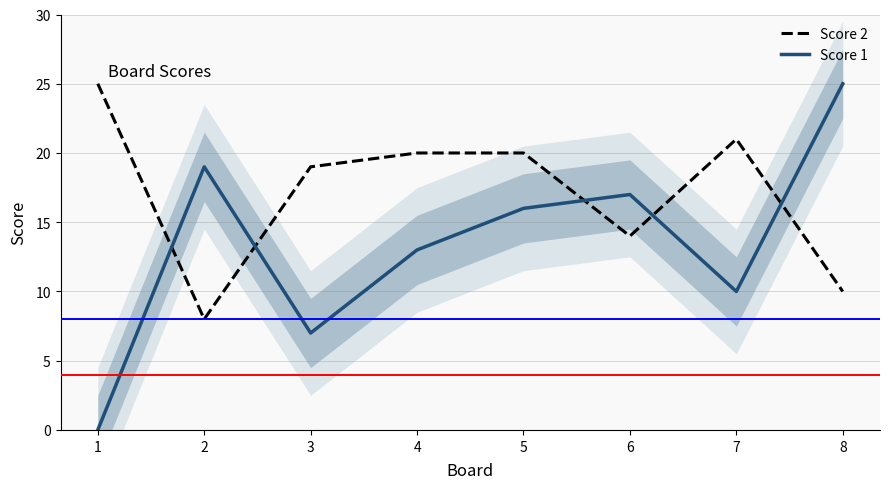

How many values in the Score 2 series are below 20?

4